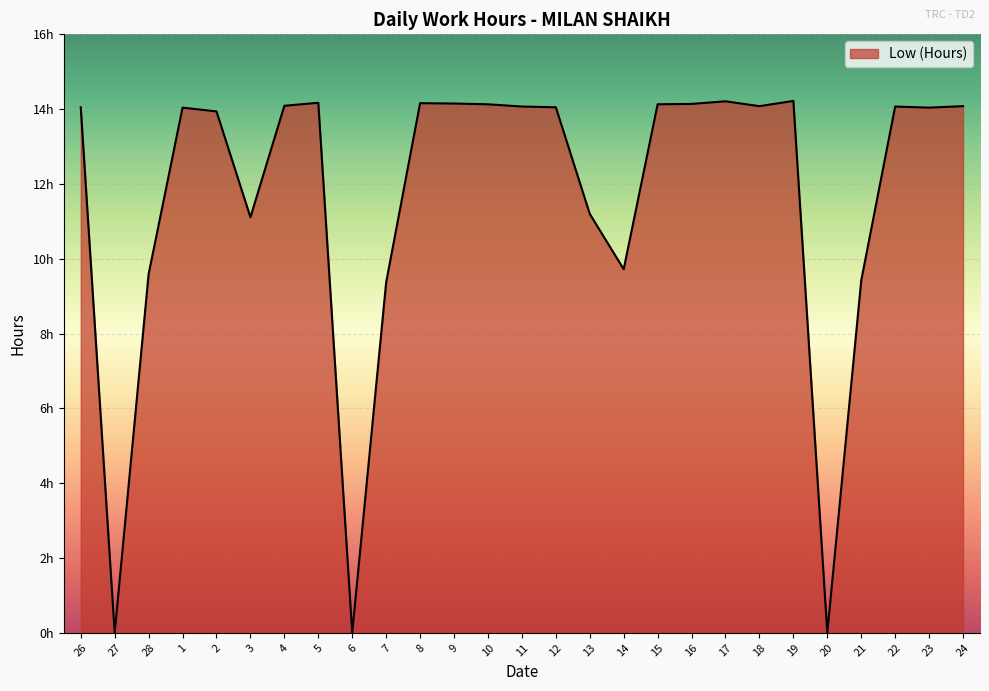

Which label corresponds to the smallest value in the chart?

27